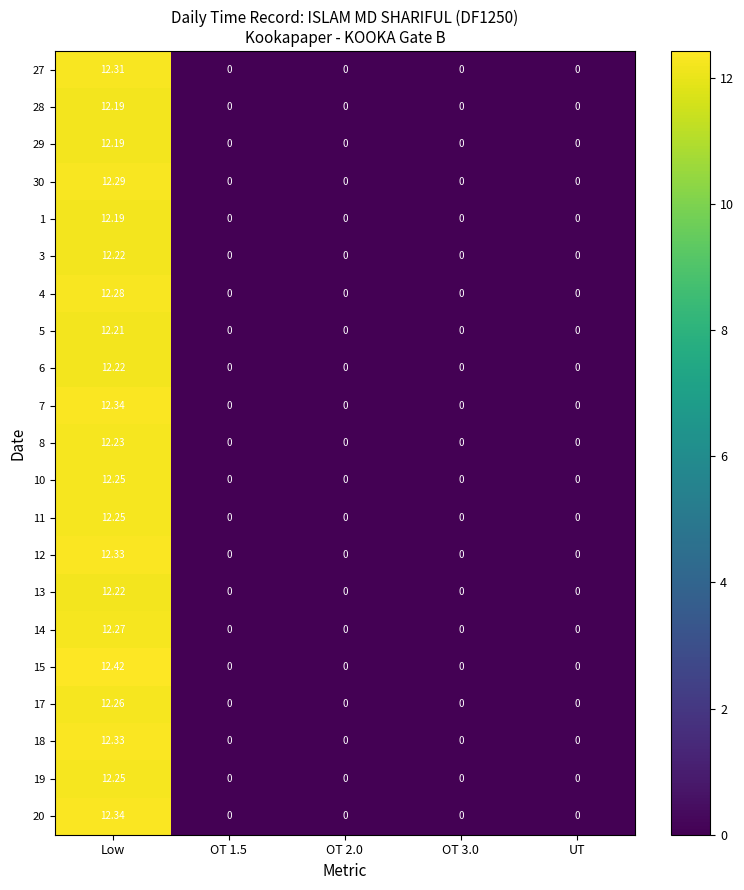

At which category is the sum across all series the highest?

Low